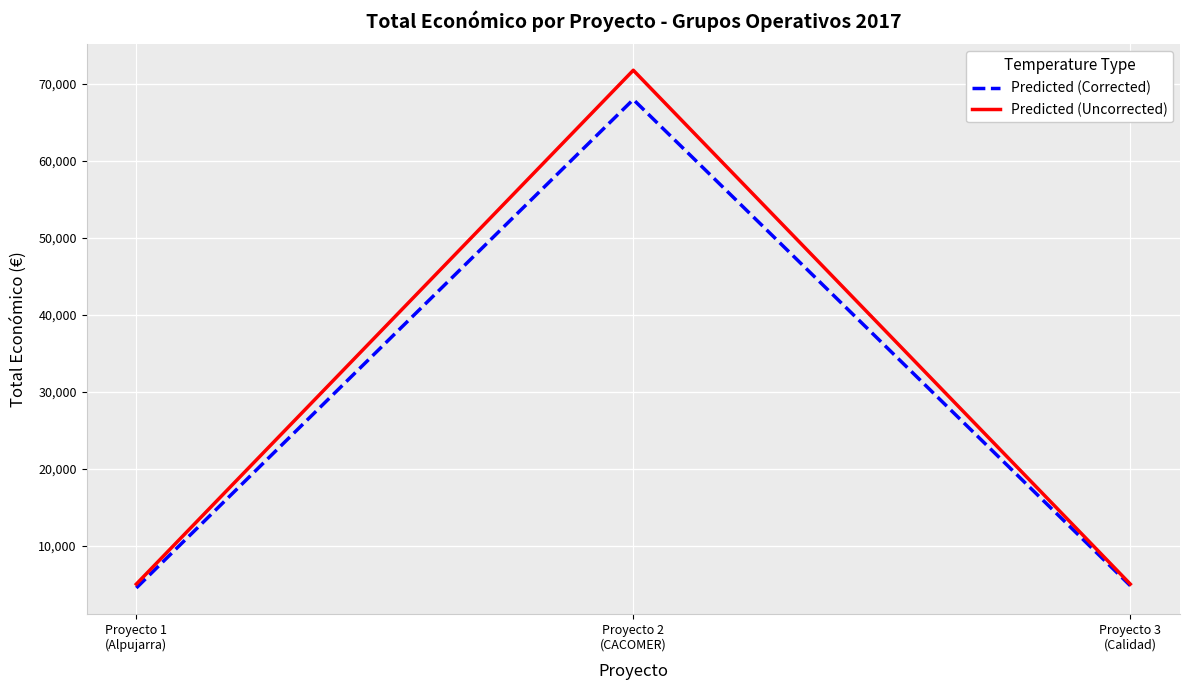

How many series are shown in this chart?

2